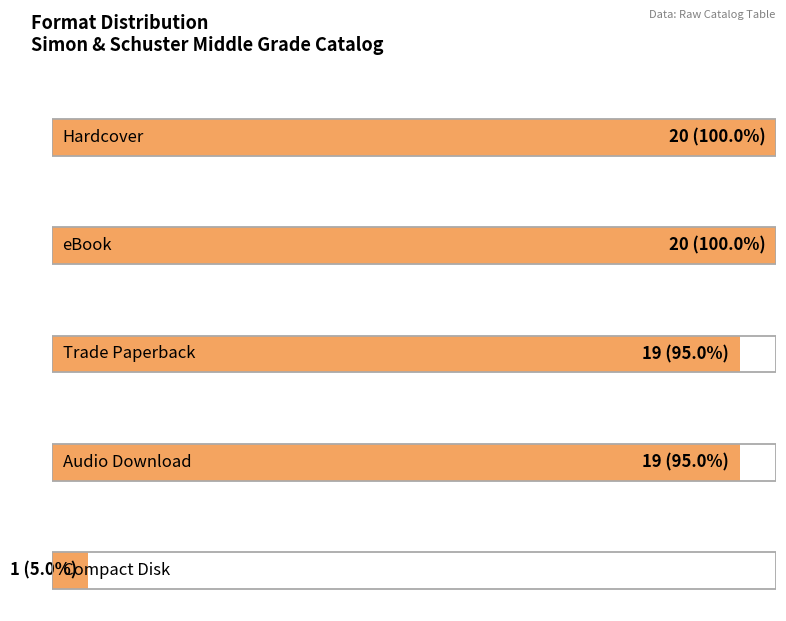

Is it true that the value at Compact Disk is 0?

False